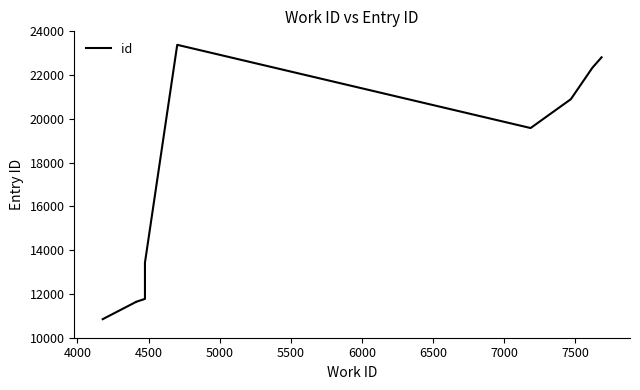

How many data points does each series have?

10